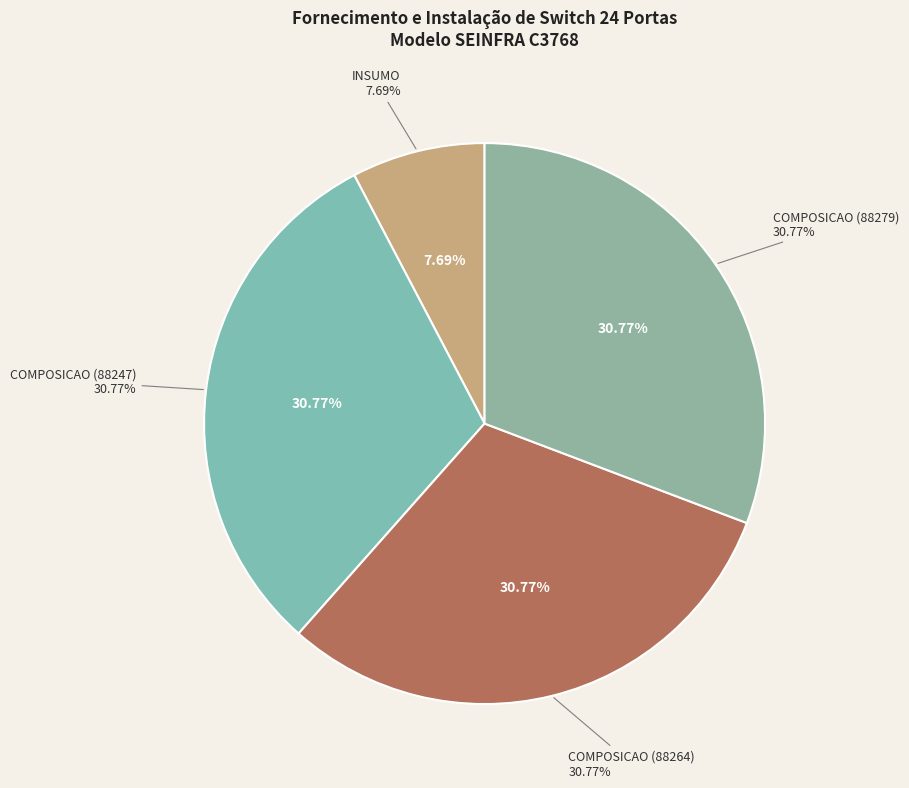

To the nearest percent, what portion does COMPOSICAO (88264) represent?

31%